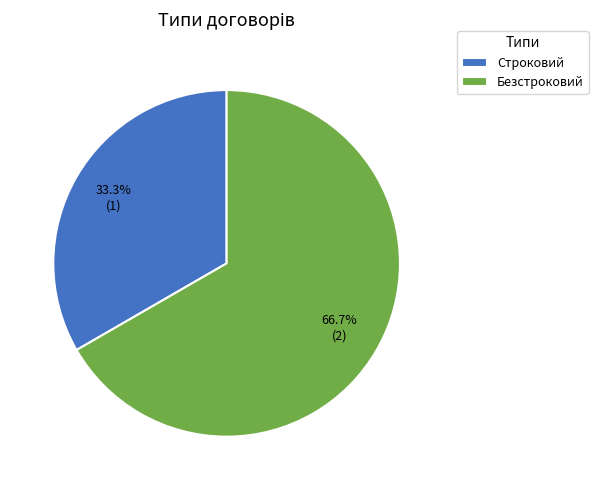

Approximately how many times larger is the value at Строковий compared to Безстроковий?

0.5